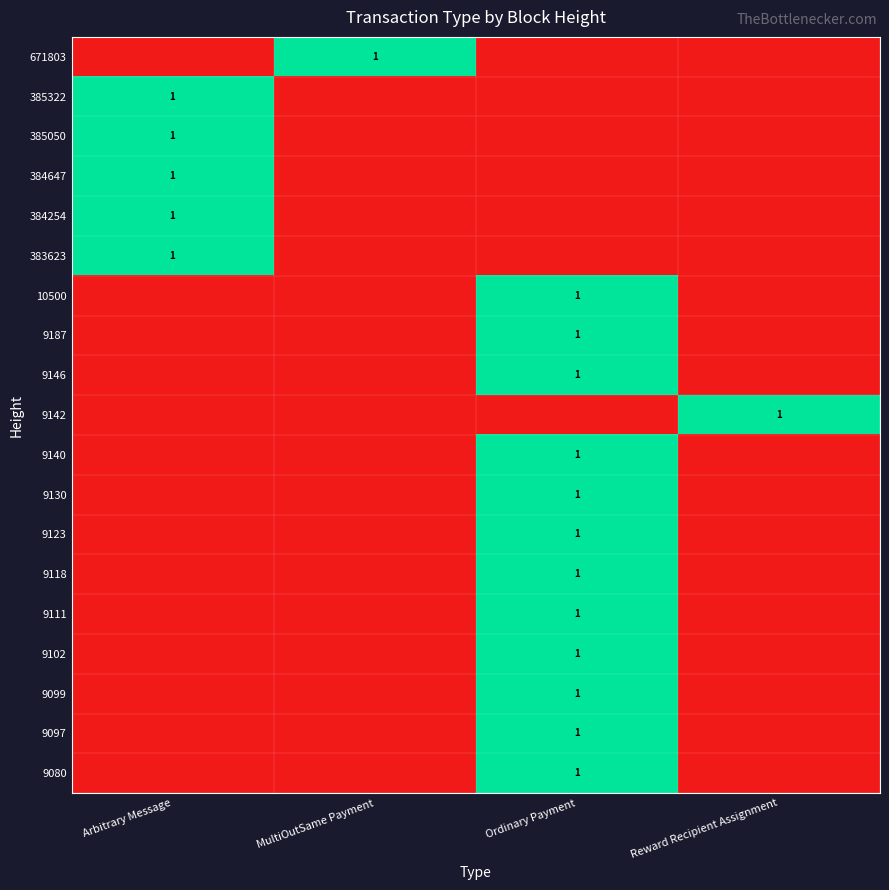

The 9099 series shows 0 at Ordinary Payment. True or false?

False